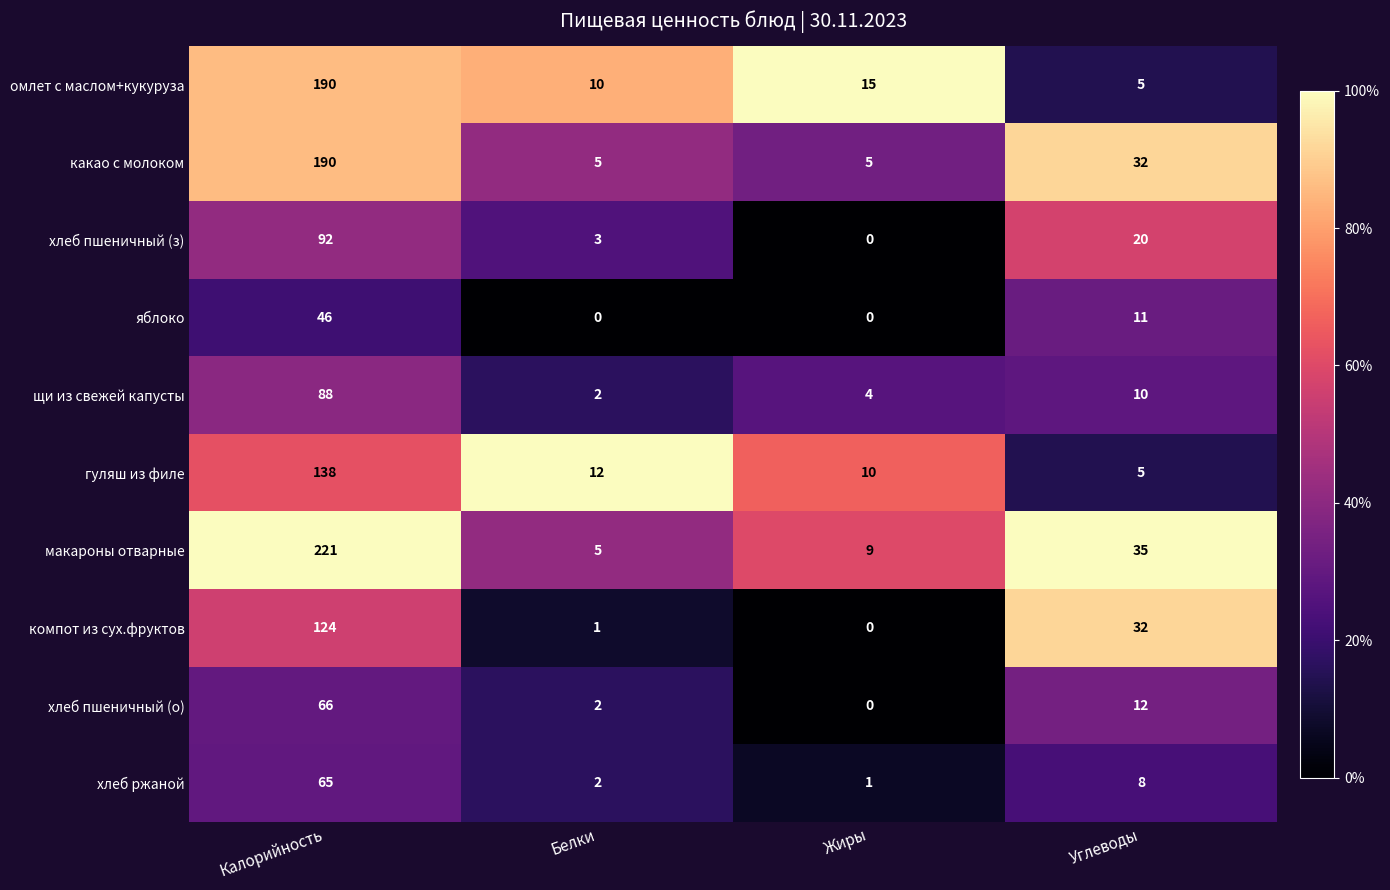

At which label does макароны отварные first exceed 35?

Калорийность